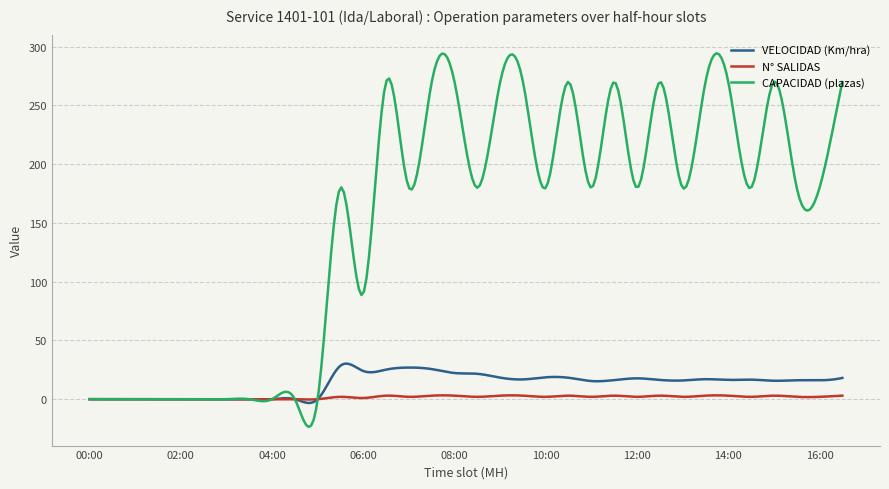

Which series has the largest total across all categories?

CAPACIDAD (plazas)